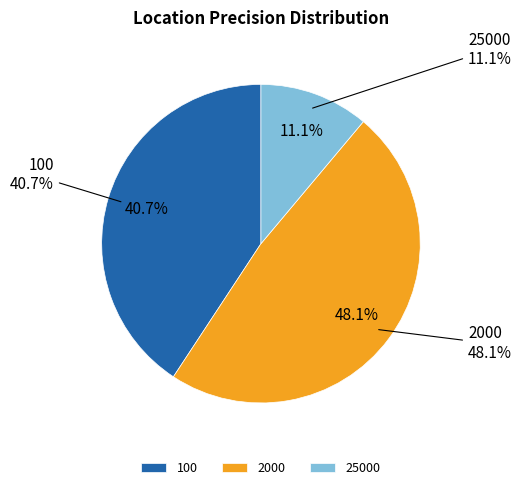

What percentage do 100 and 2000 together represent?

88.9%